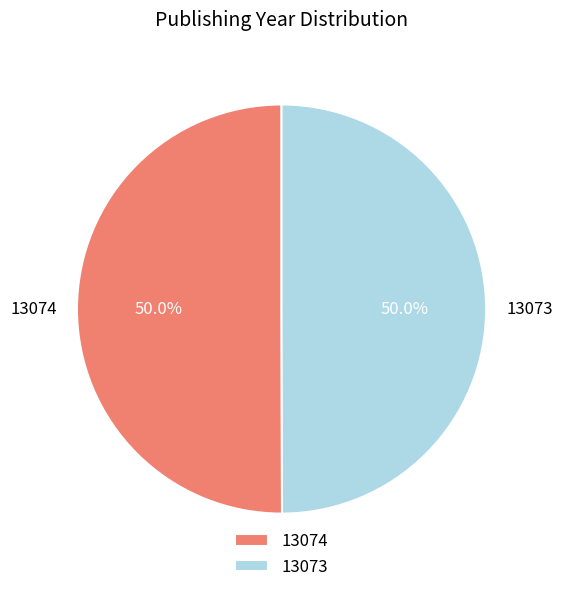

The 13074 slice represents 50% of the pie. True or false?

True